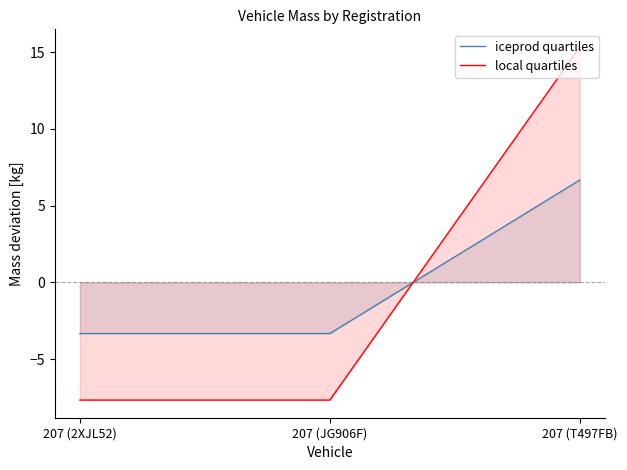

At how many categories does at least one series exceed 11?

1